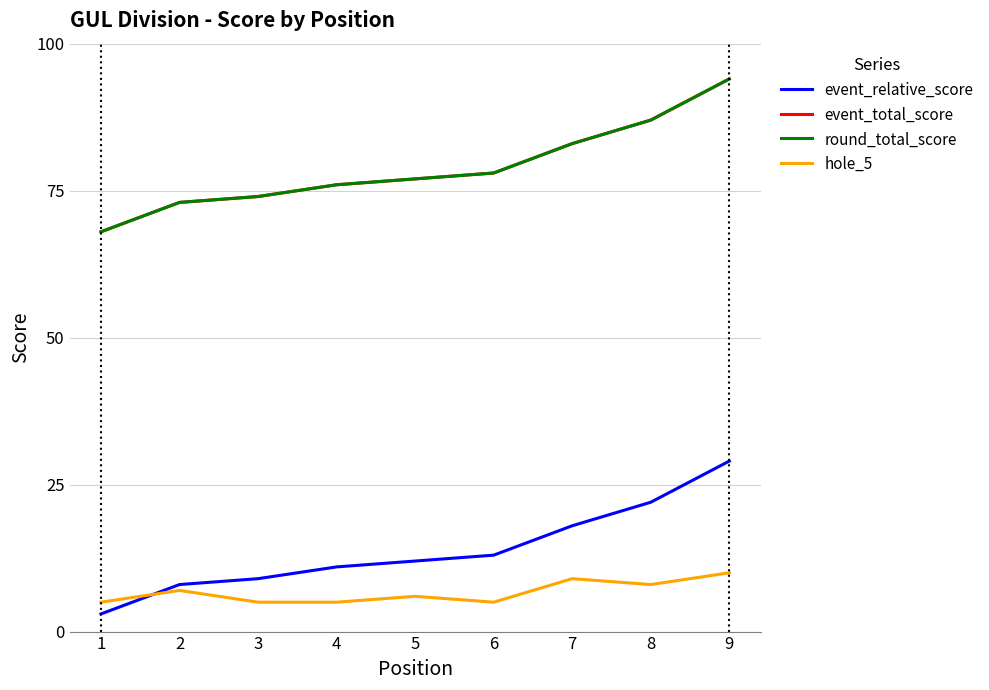

What is the value of the hole_5 point at the 4th from the left?

5